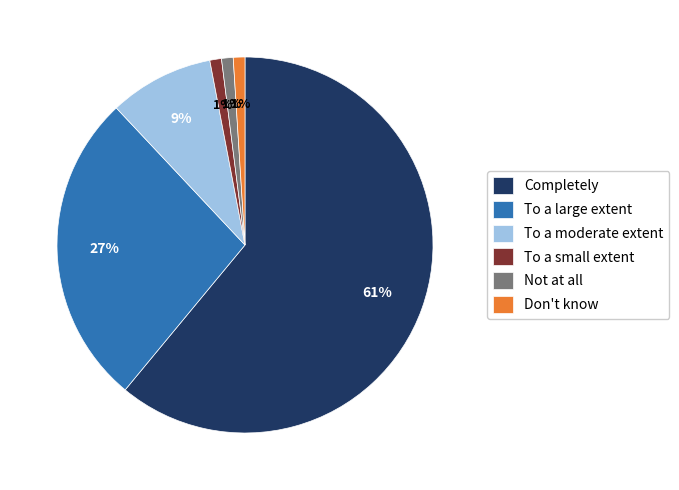

Is it true that Don't know is 1% of the pie?

True